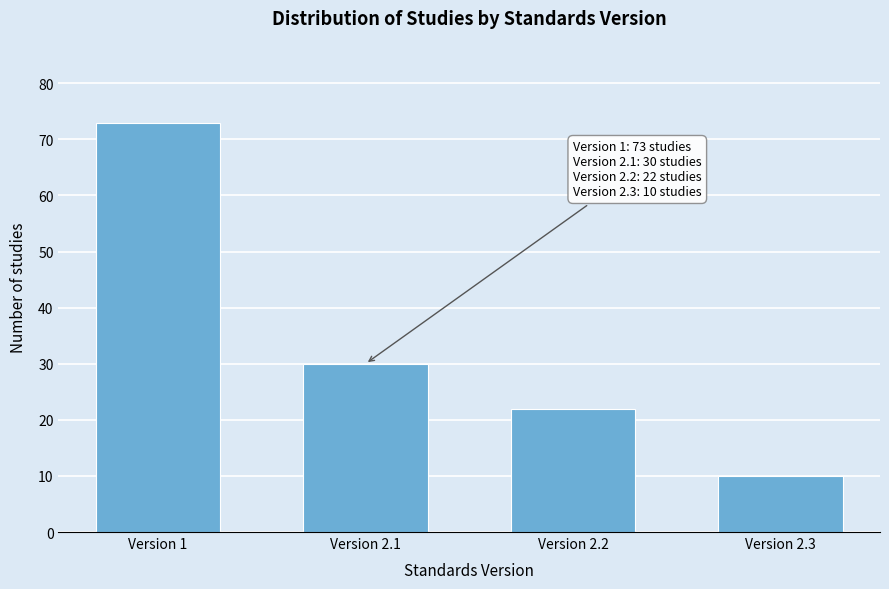

Reading left to right, extract all data points from this chart.

73	30	22	10